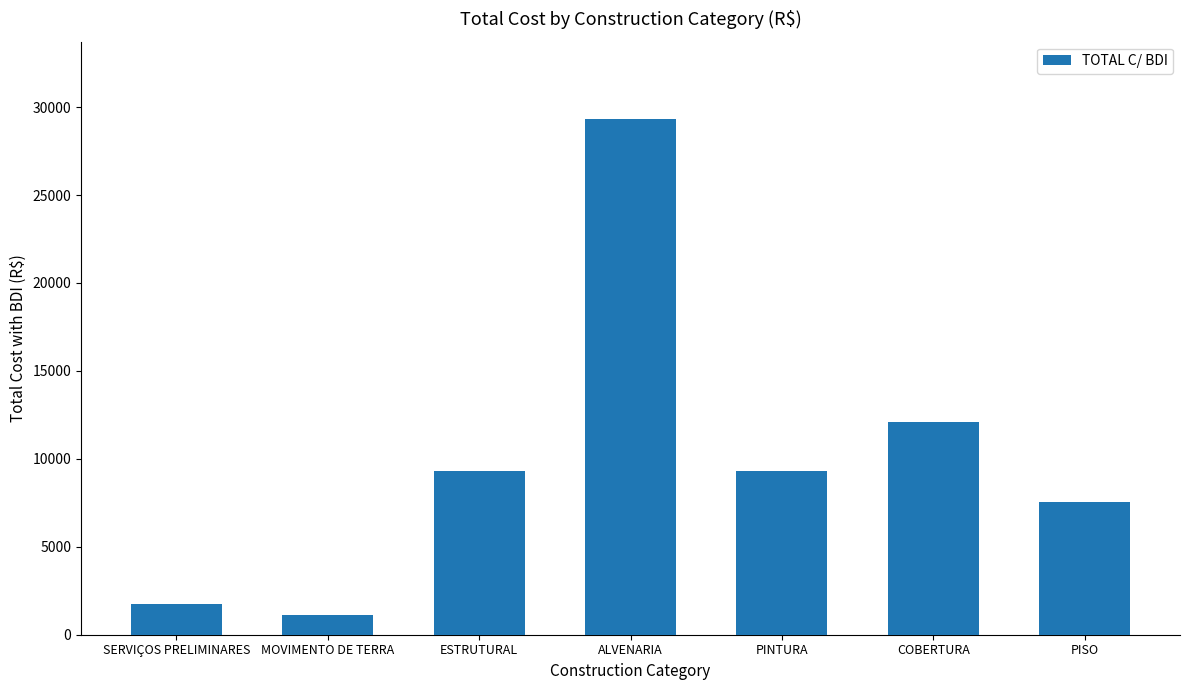

What is the value of the 1st bar from the left?

1753.0